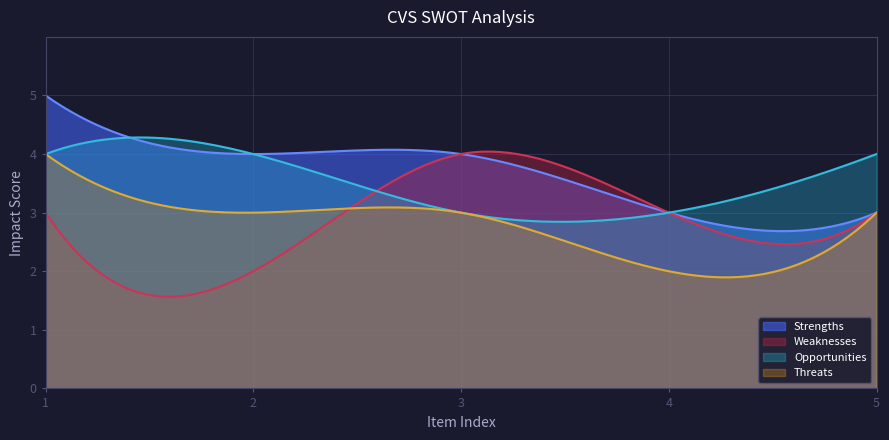

Is it true that Strengths equals 5 at Intense competition?

False